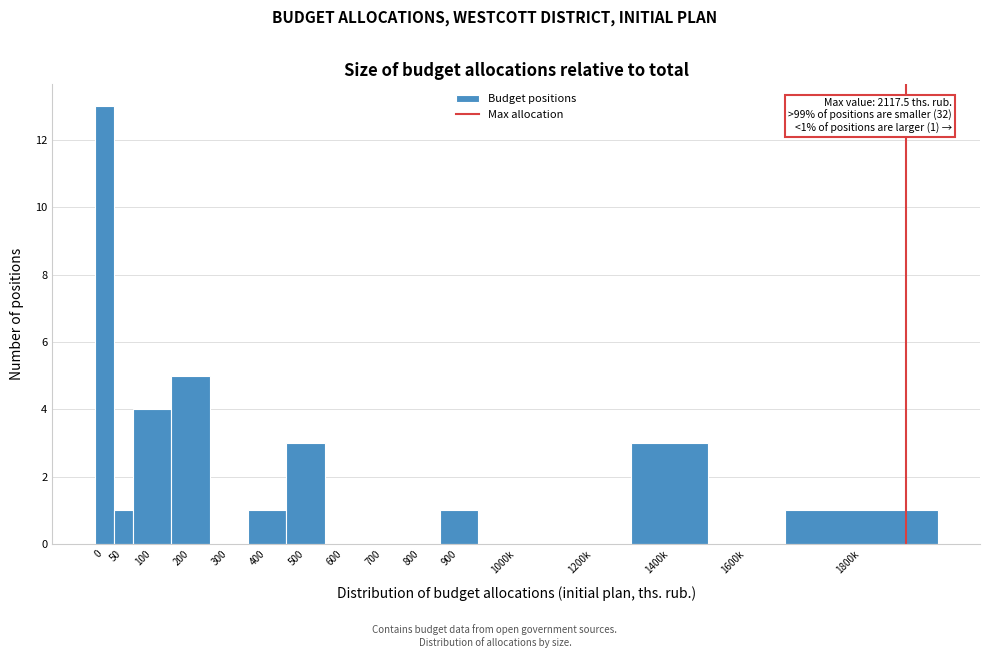

Reading left to right, what are all the values shown in this chart?

0=13	50=1	100=4	200=5	300=0	400=1	500=3	600=0	700=0	800=0	900=1	1000k=0	1200k=0	1400k=3	1600k=0	1800k=1